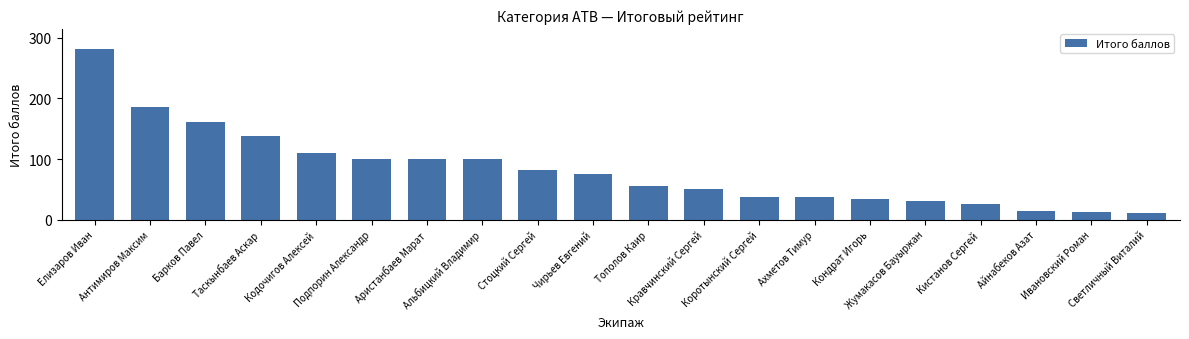

How many categories are shown in the chart?

20